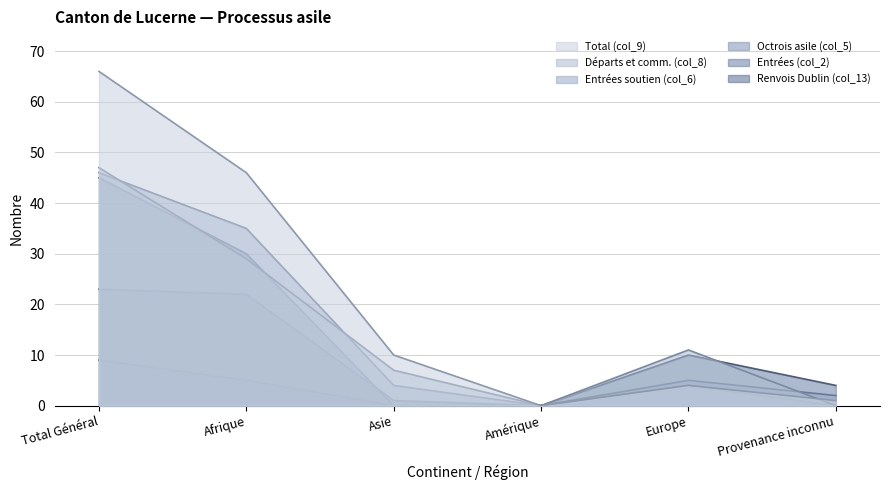

What is the value of the Entrées (col_2) point at the 5th from the left?

10